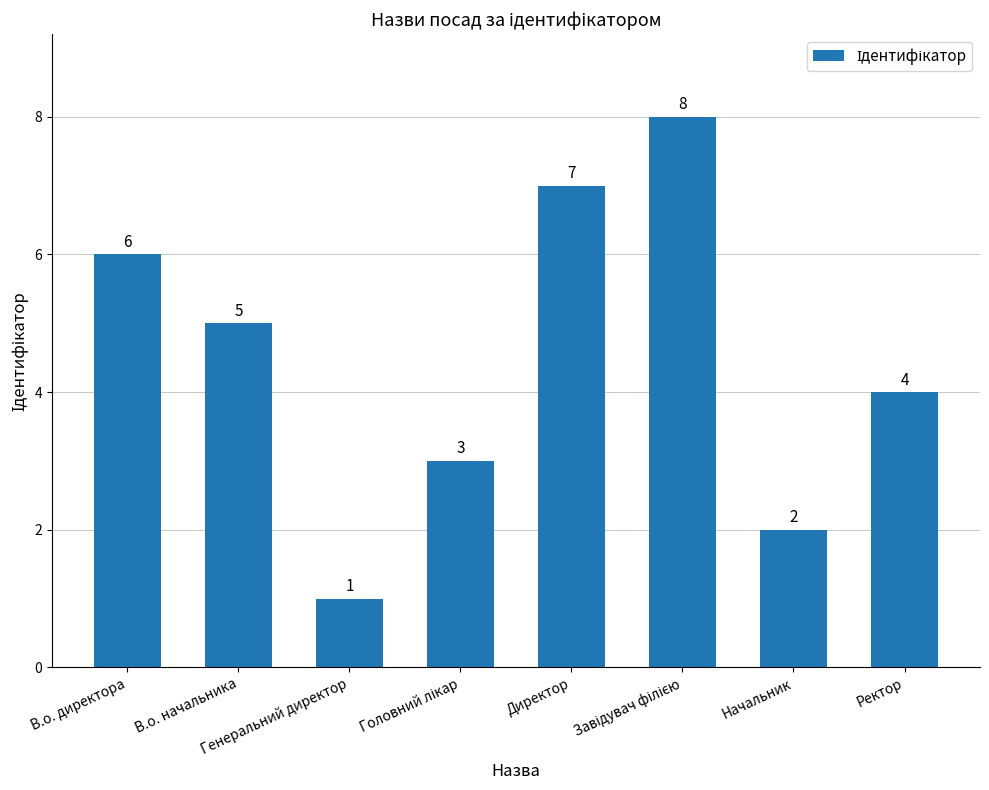

What is the ratio of the value at Начальник to the value at Директор?

0.3